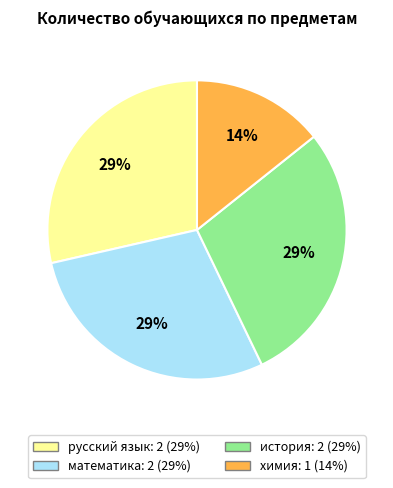

How many slices are in this pie chart?

4